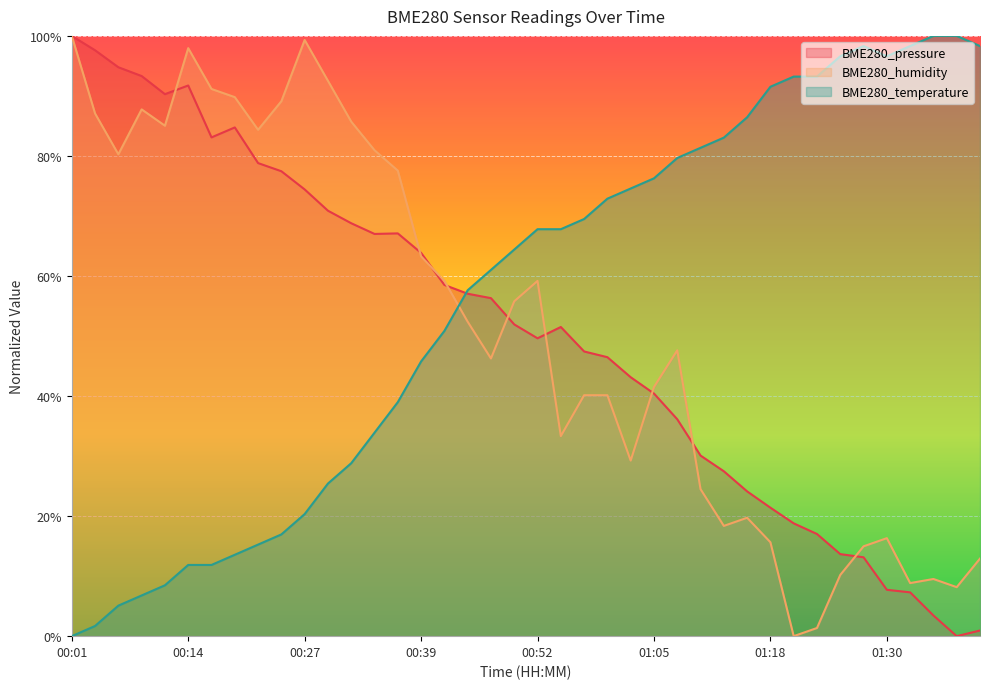

The BME280_temperature series shows 81.4 at 01:10. True or false?

True